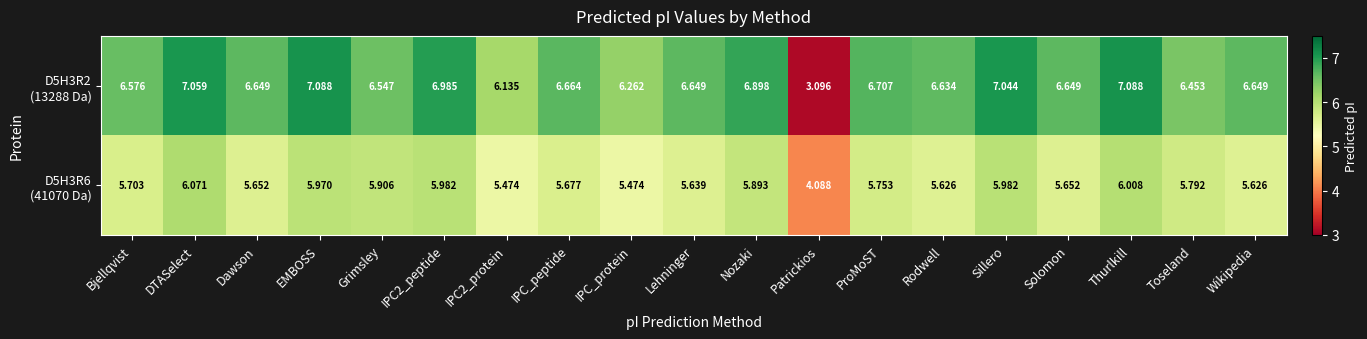

Which category has the lowest value across all series?

Patrickios